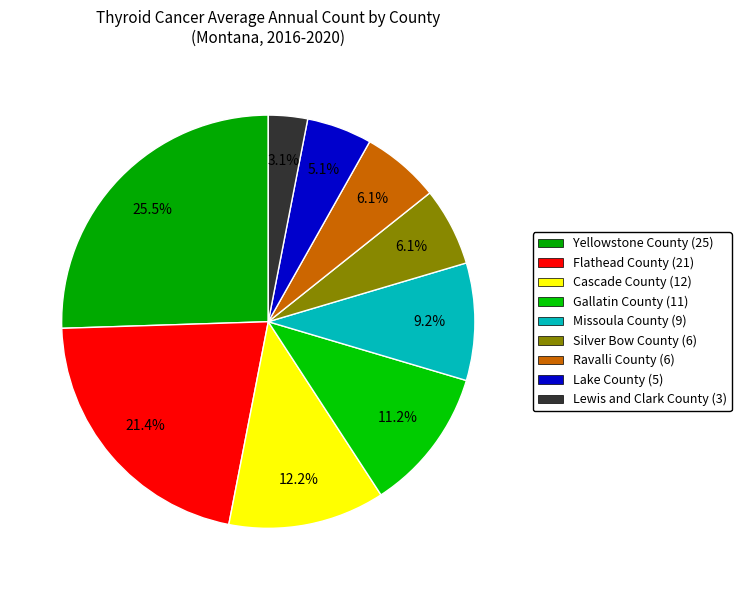

How many segments does this pie chart have?

9